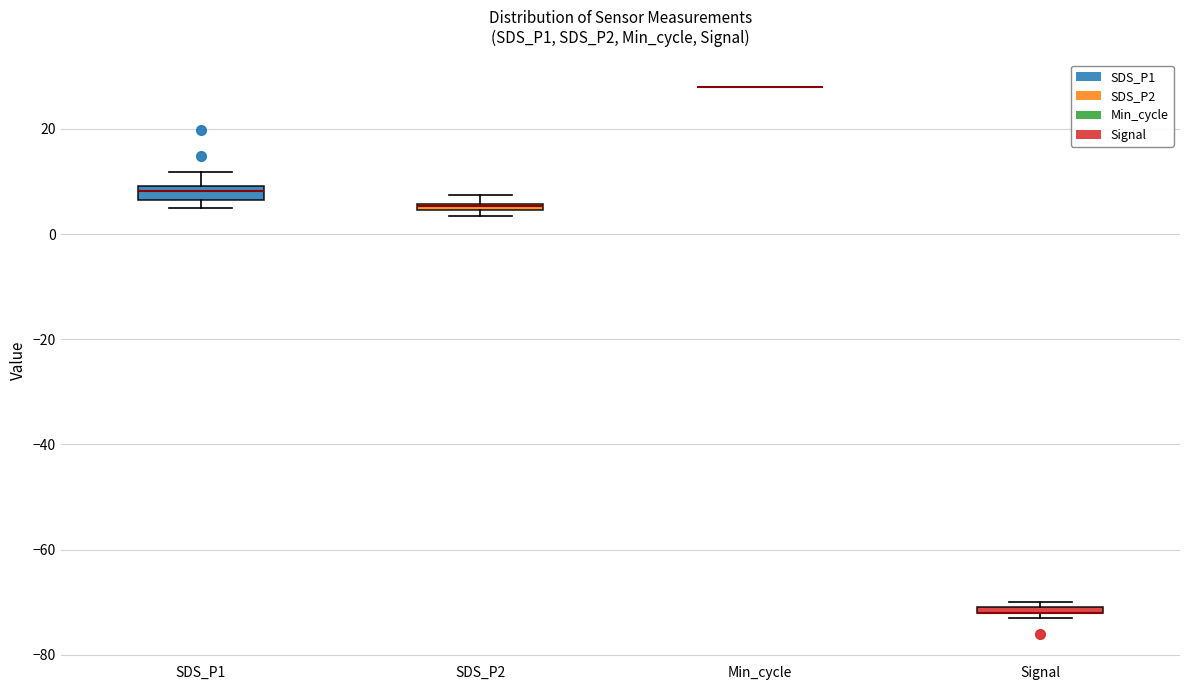

Where is the upper edge of the box for SDS_P1 on the y-axis? The values are not printed on the chart, so give them approximately, as read against the axis.

10